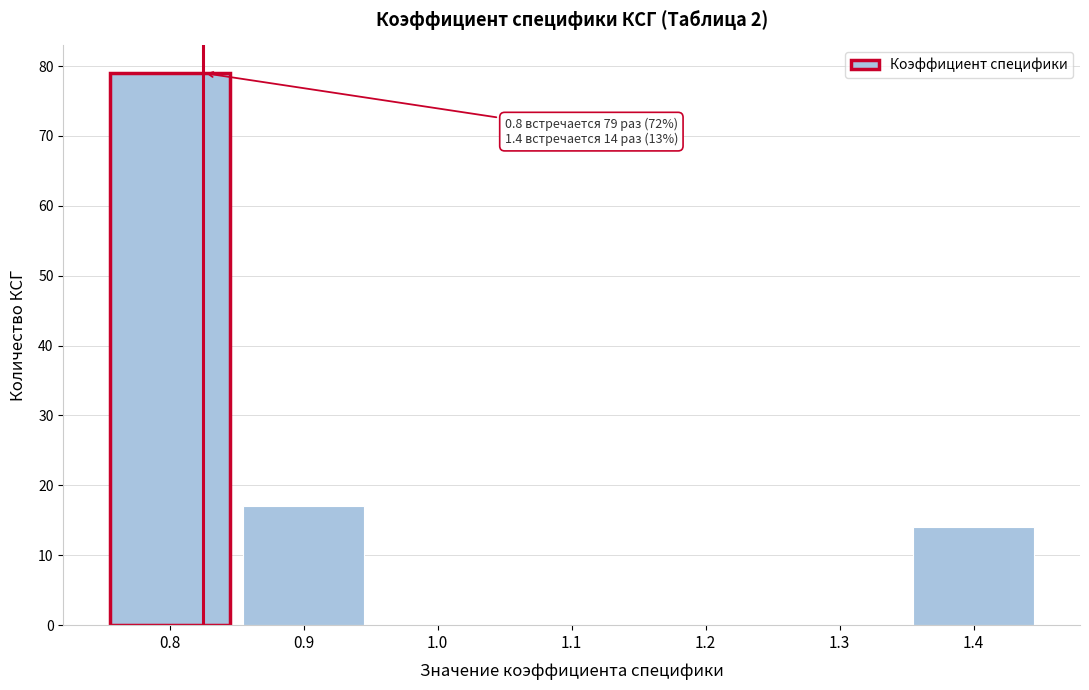

Over which range of the x-axis is the bar tallest?

0.75 to 0.85